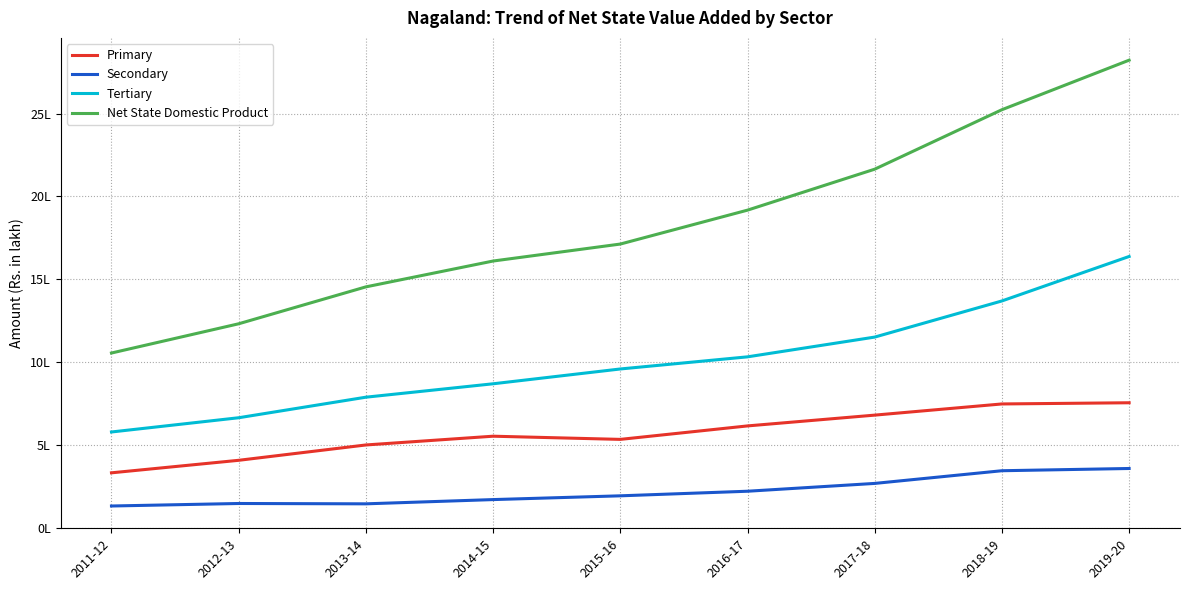

What is the approximate value of Secondary at 2018-19?

345363.8